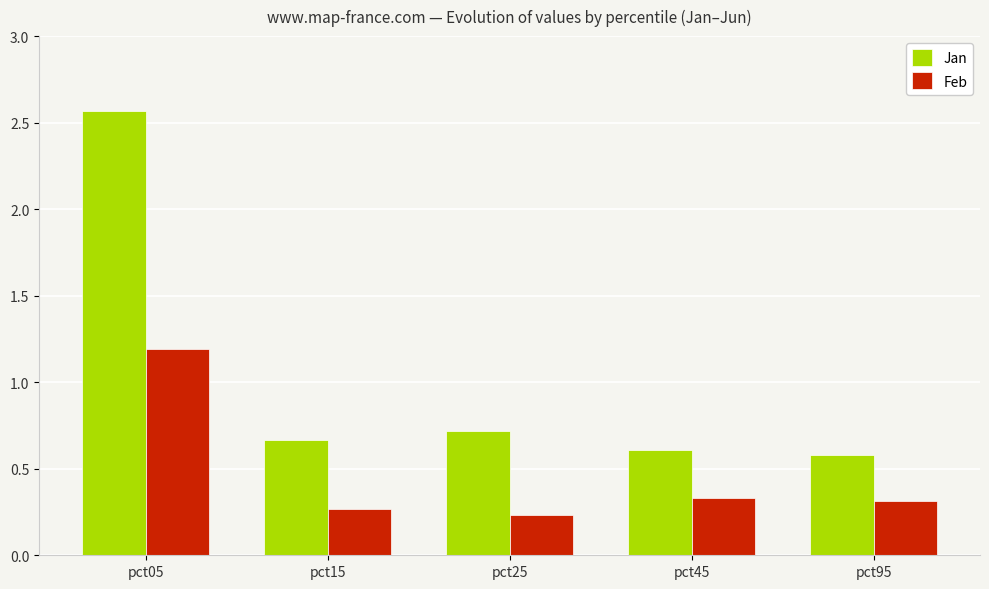

What is the maximum value for Feb?

1.2